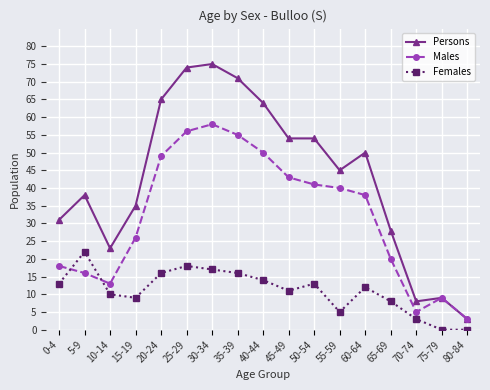

Is the value of Persons at 60-64 greater than the value of Males at 80-84?

Yes